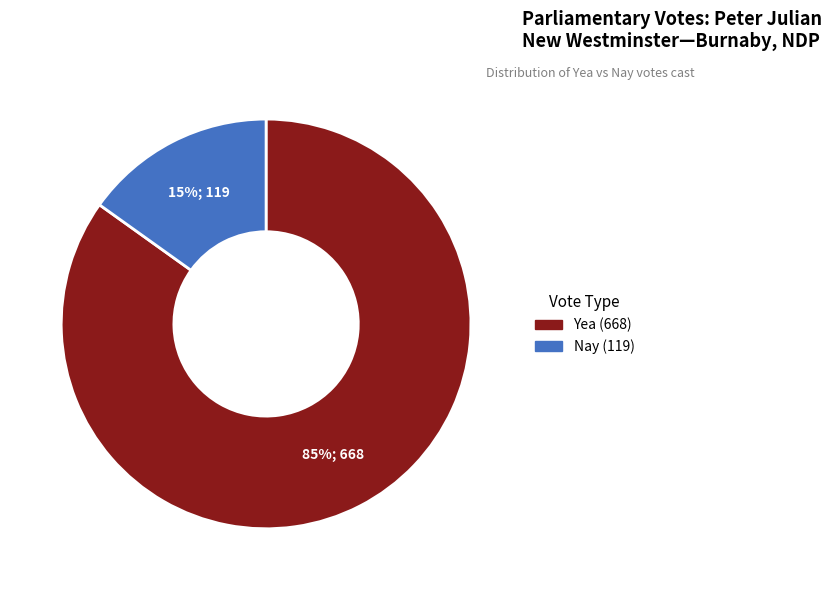

To the nearest percent, what is the average slice percentage?

50%